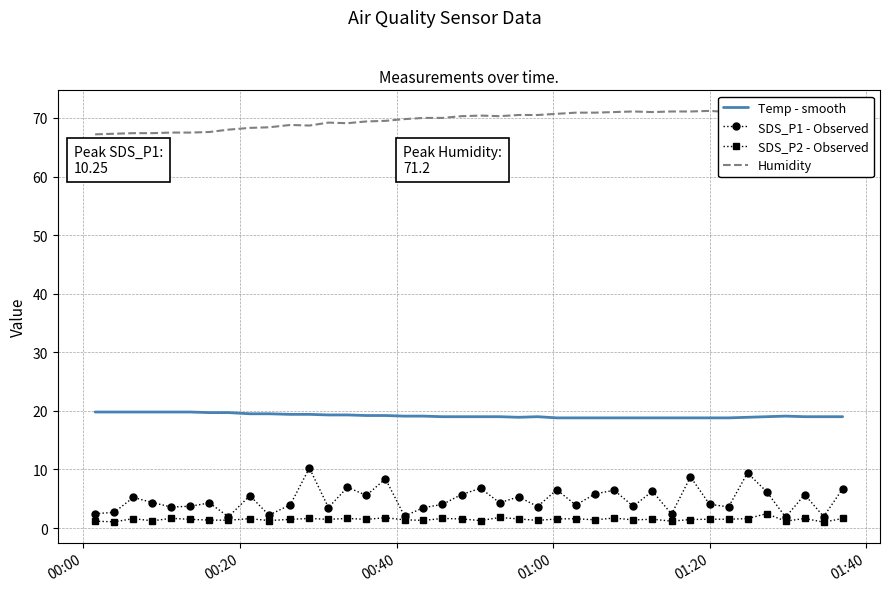

What is the greatest value displayed?

71.2